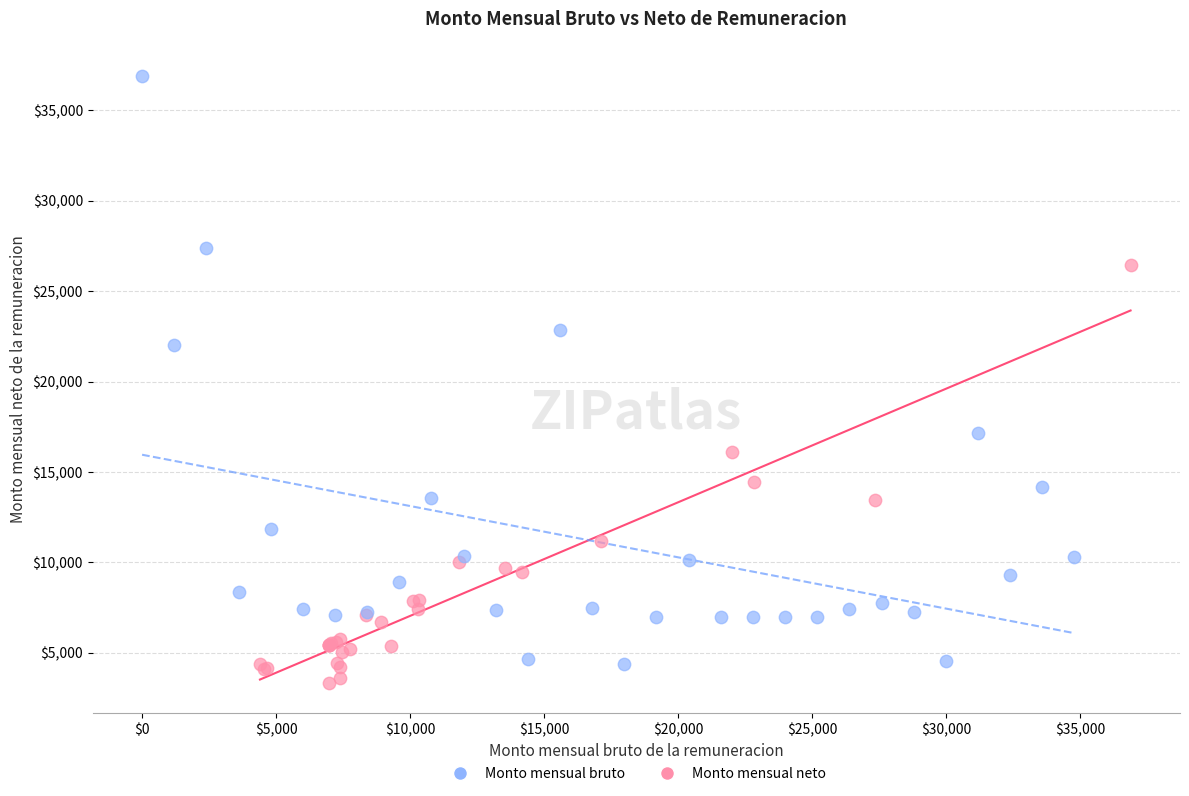

Which series reaches the minimum Y coordinate?

Monto mensual neto